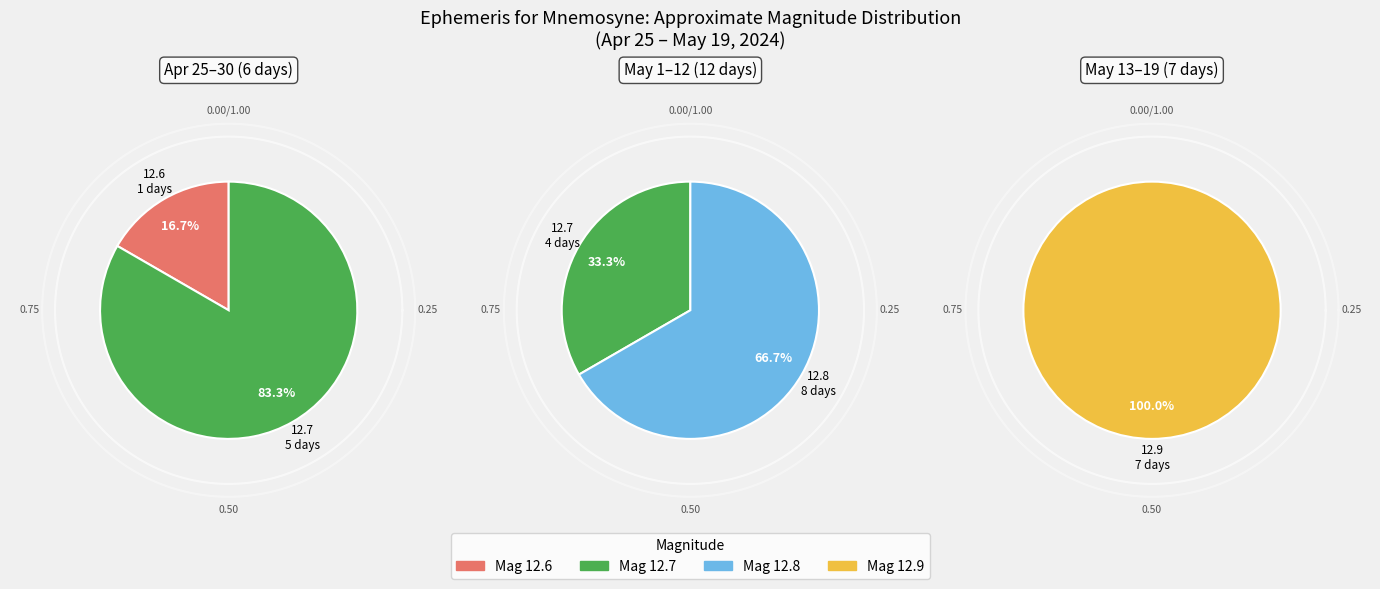

Which category has the smallest portion of the pie?

12.6